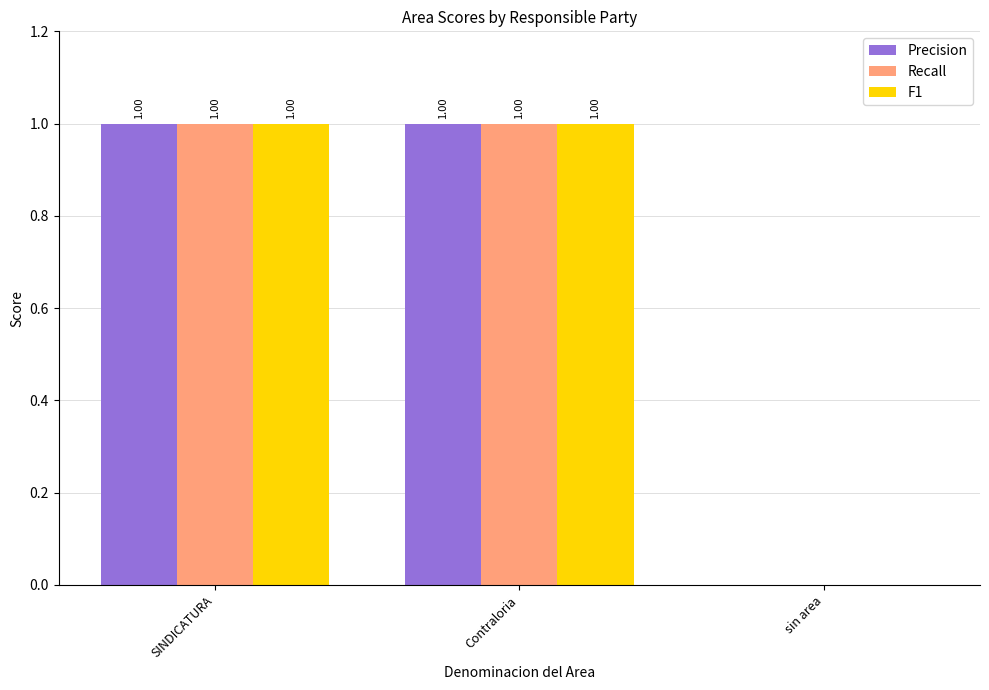

How many groups of bars are there?

3